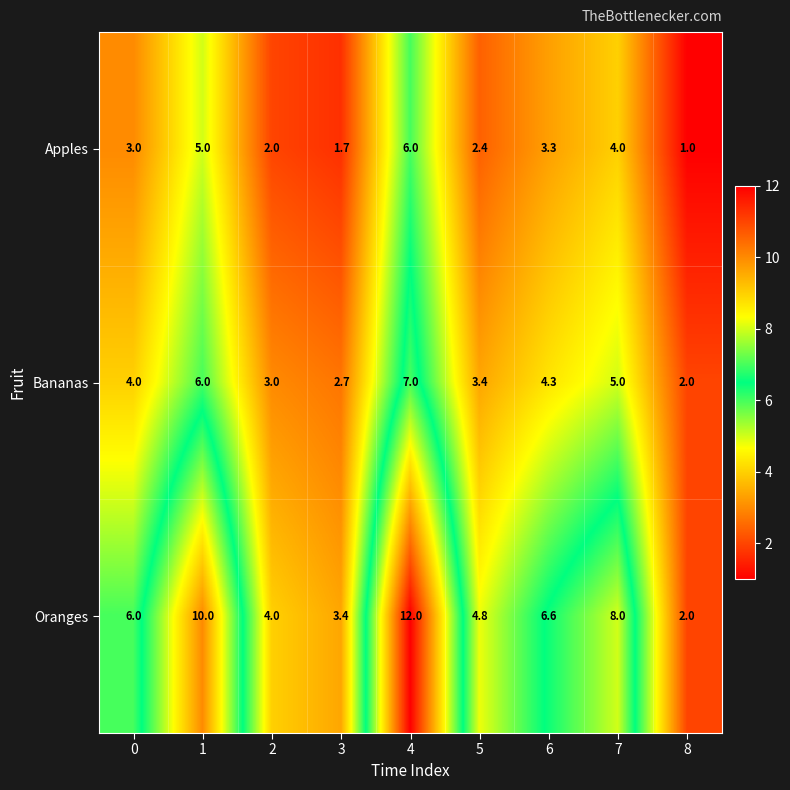

What value does the Apples series have at 4?

6.0